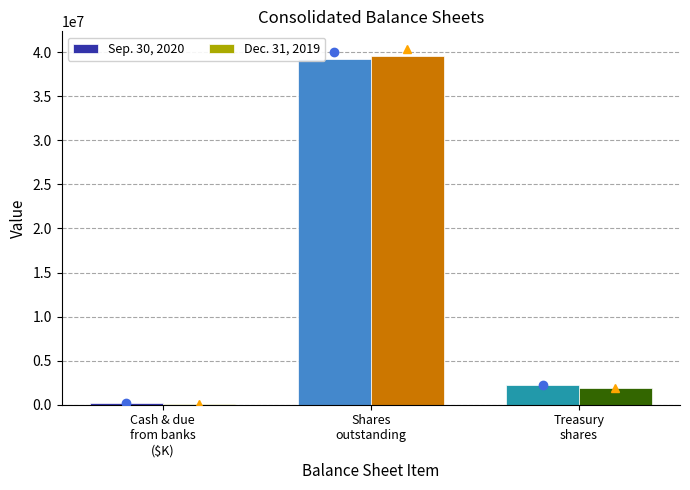

What are all the series names shown in the legend?

Sep. 30, 2020, Dec. 31, 2019